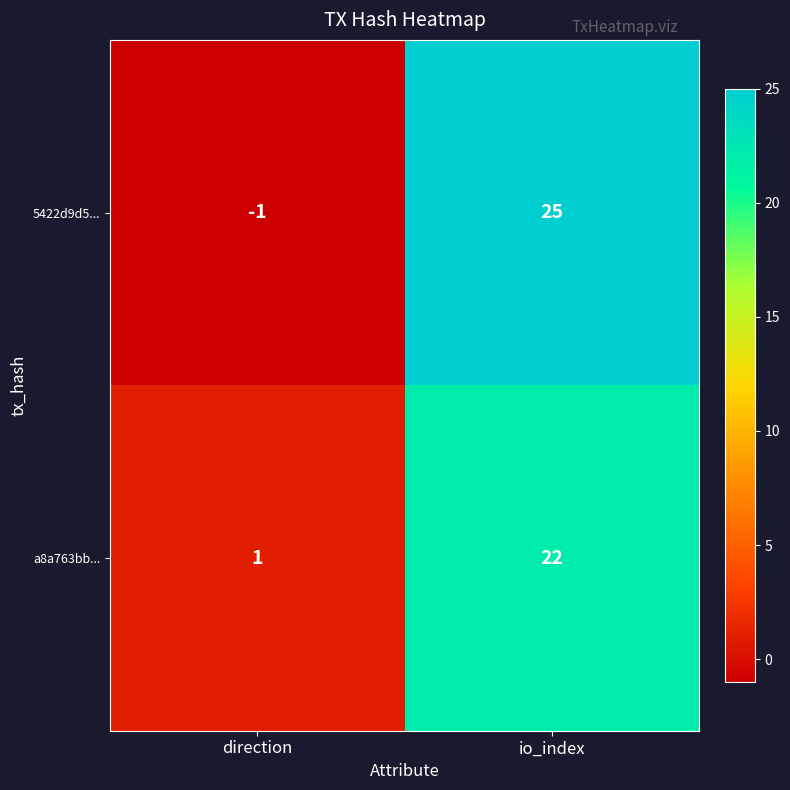

Between direction and io_index, which series saw the biggest shift?

5422d9d5...